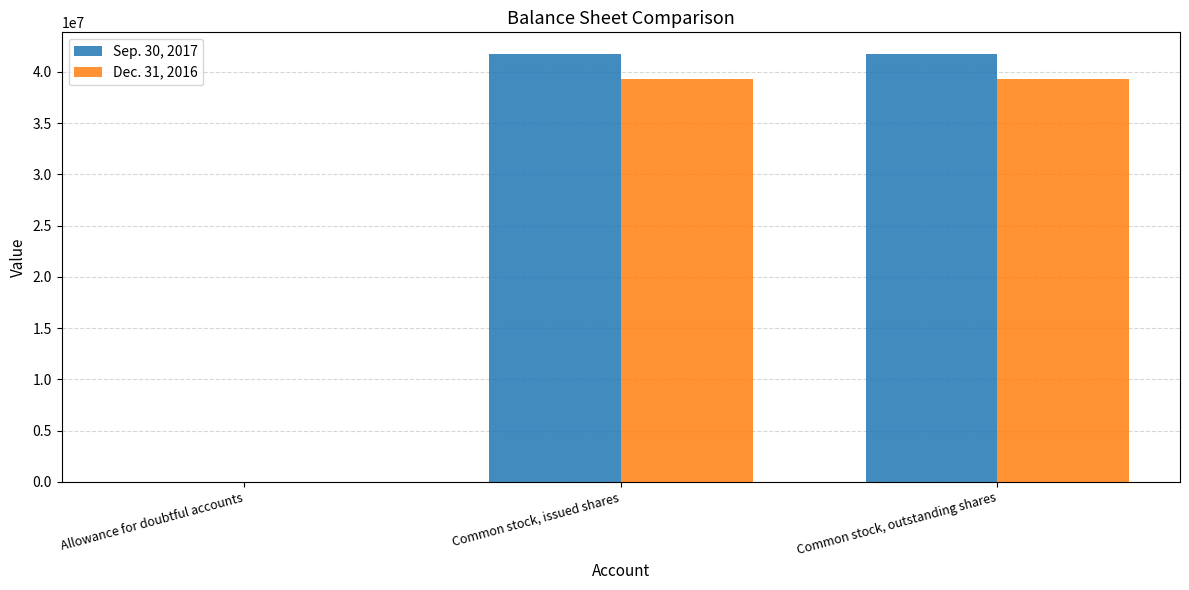

Reading left to right, list all the values displayed in this chart.

Sep. 30, 2017: 16531	41759117	41759117
Dec. 31, 2016: 16396	39300400	39300400